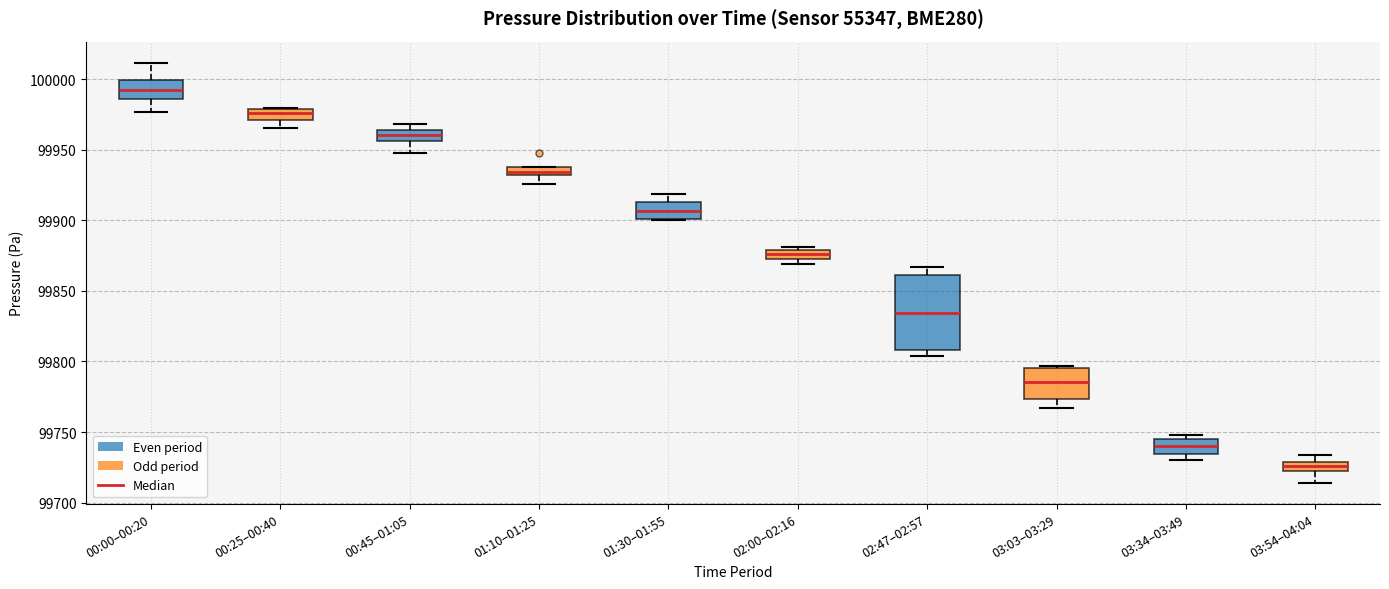

Which box's median line is the lowest?

03:54–04:04